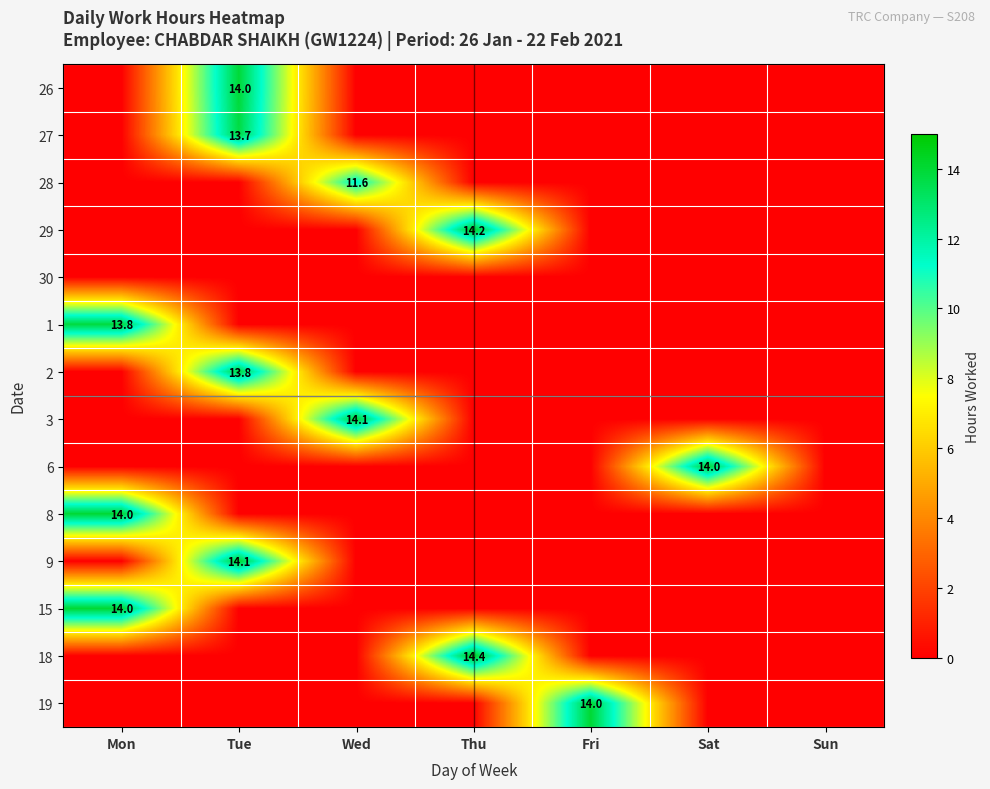

What is the difference between the highest and lowest values at Sat?

14.0